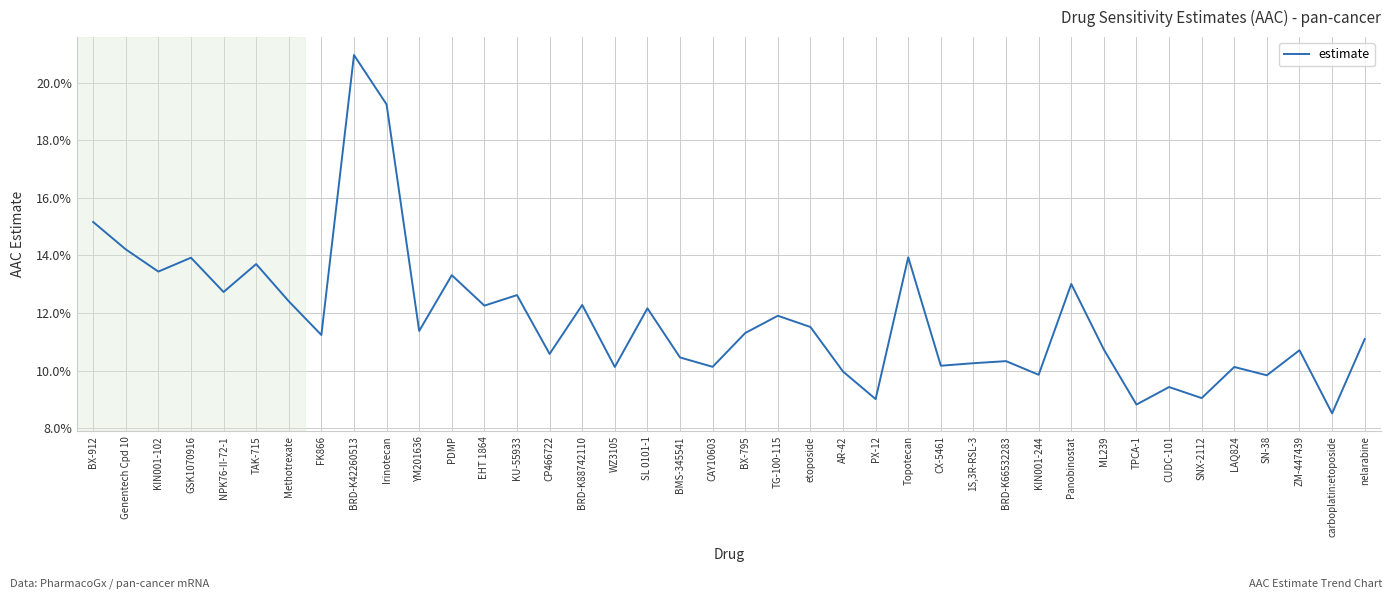

Is this an area chart (filled region under the line)?

No